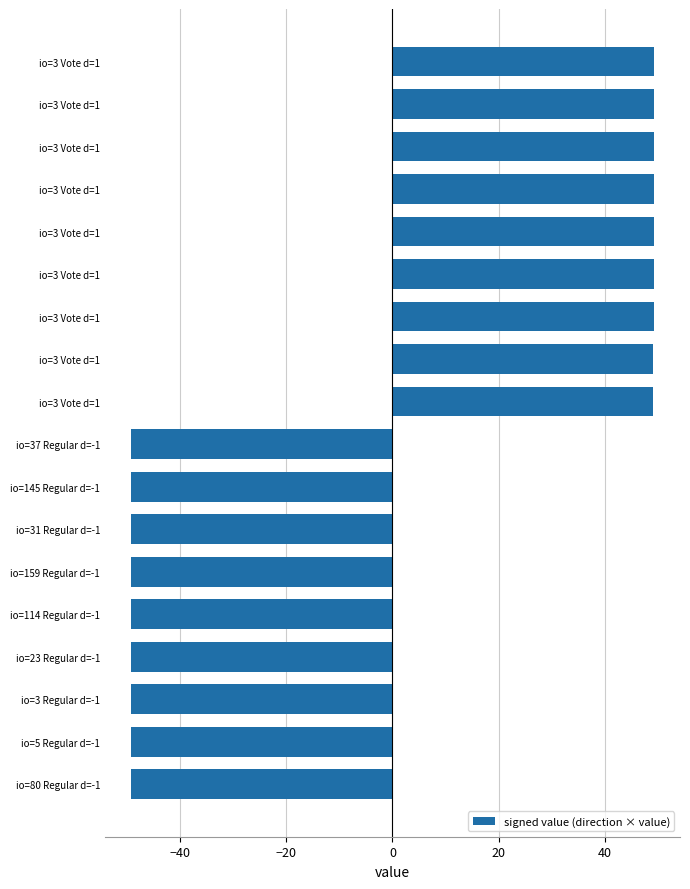

How many categories are shown in the chart?

18